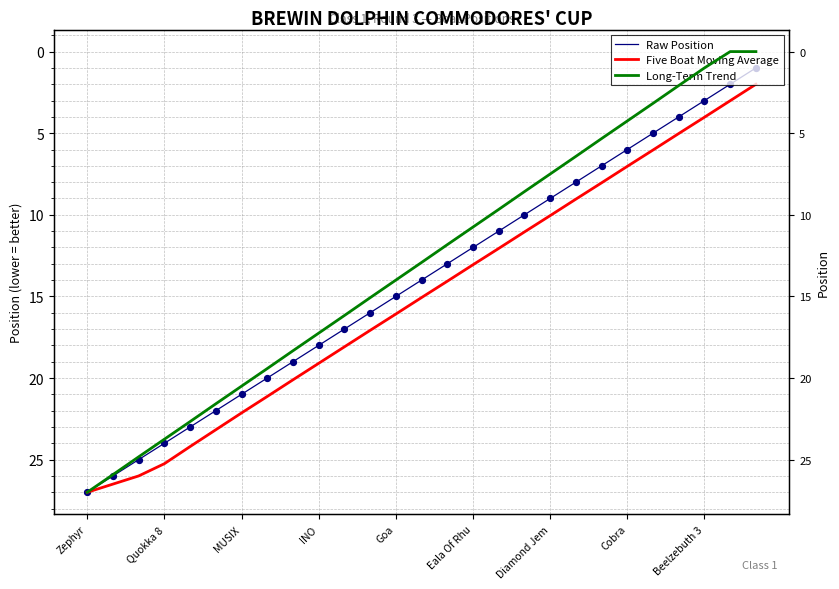

Which series contains the highest Y value?

Raw Position